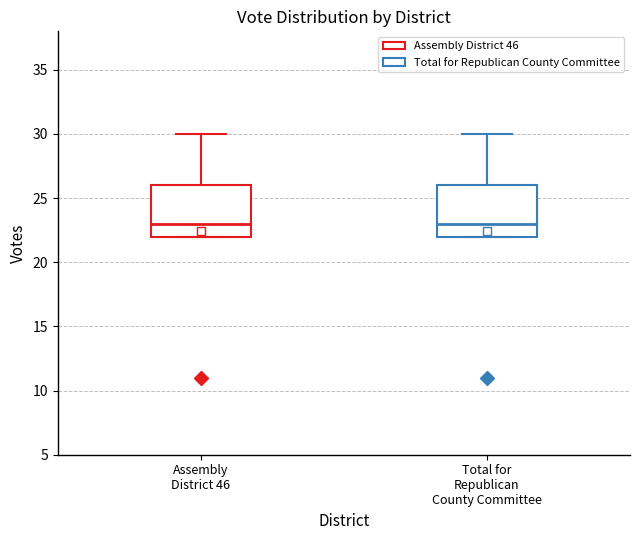

Reading left to right, read every box against the y-axis: the position of its median line, the range the box covers, and the ends of its whiskers. The values are not printed on the chart, so give them approximately, as read against the axis.

Assembly District 46: median 23, box 22 to 26, whiskers 22 to 30
Total for Republican County Committee: median 23, box 22 to 26, whiskers 22 to 30